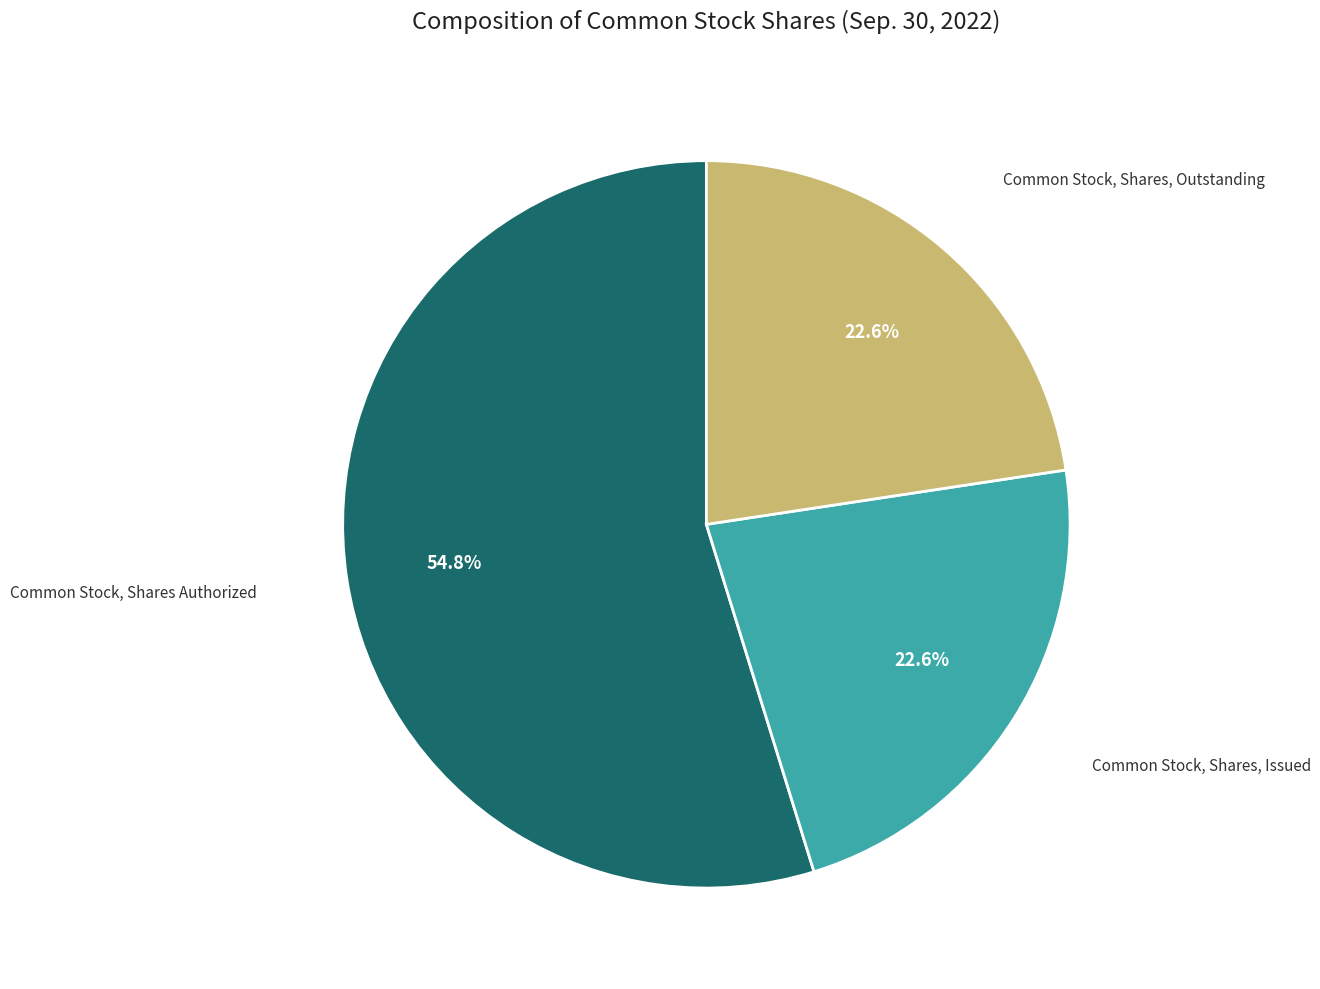

How many segments does this pie chart have?

3